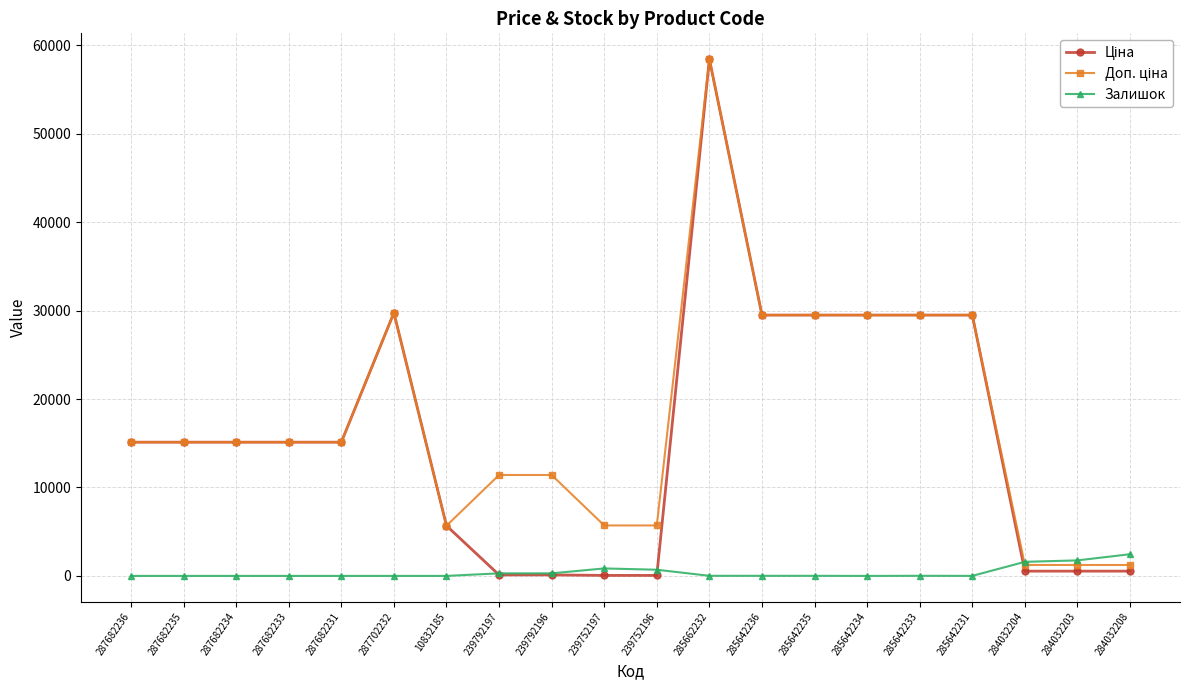

At how many categories does at least one series exceed 9780?

14